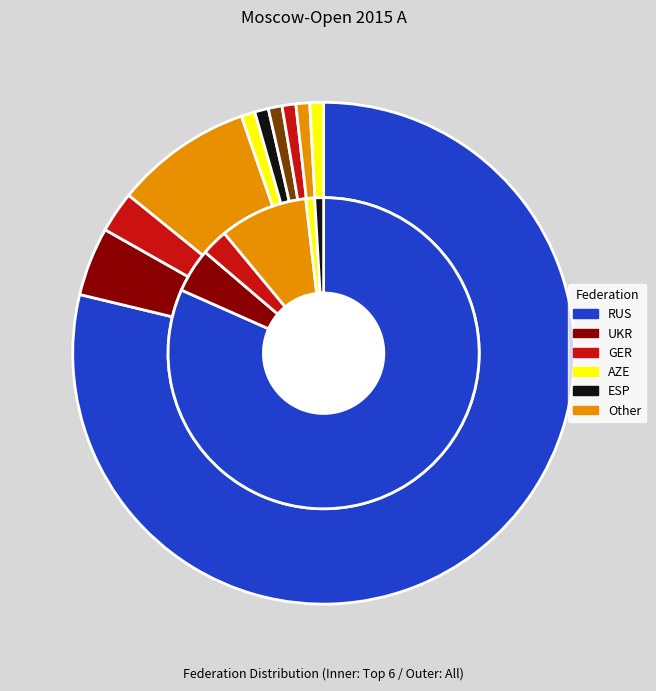

What percentage is the UKR slice, to the nearest percent?

4%